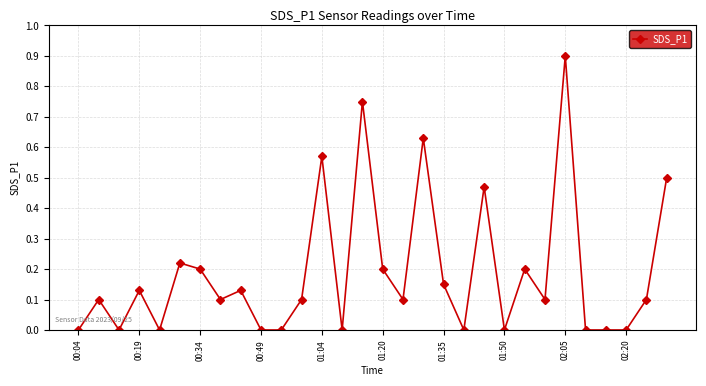

What is the value of the 25th point from the left?

0.9